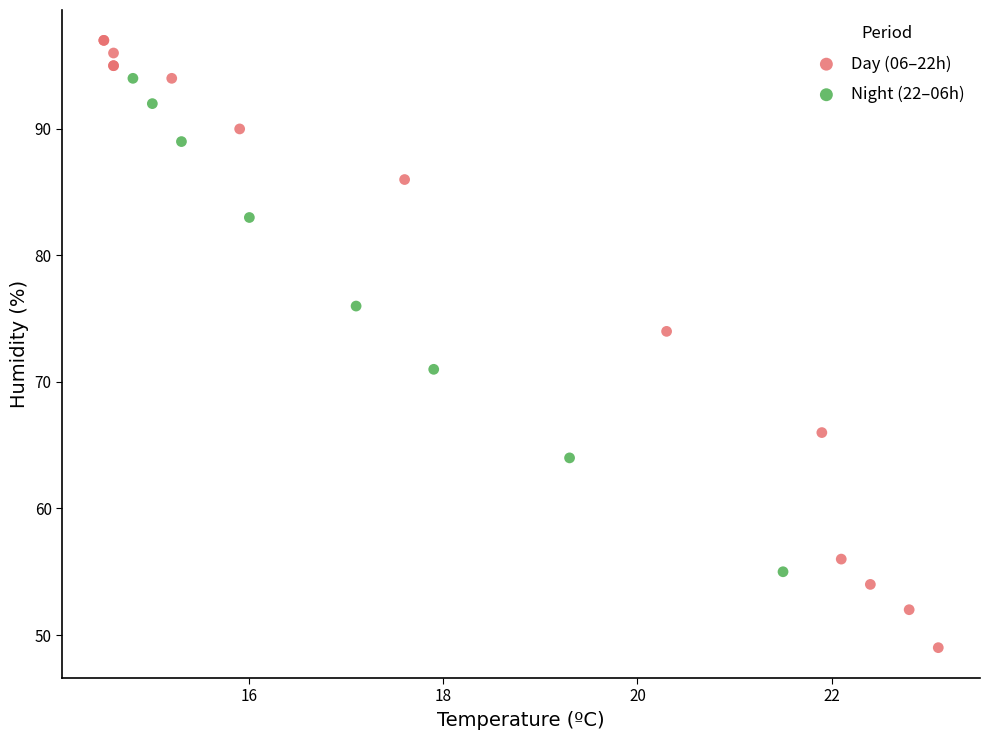

Which series has the largest Y range (max minus min)?

Day (06–22h)